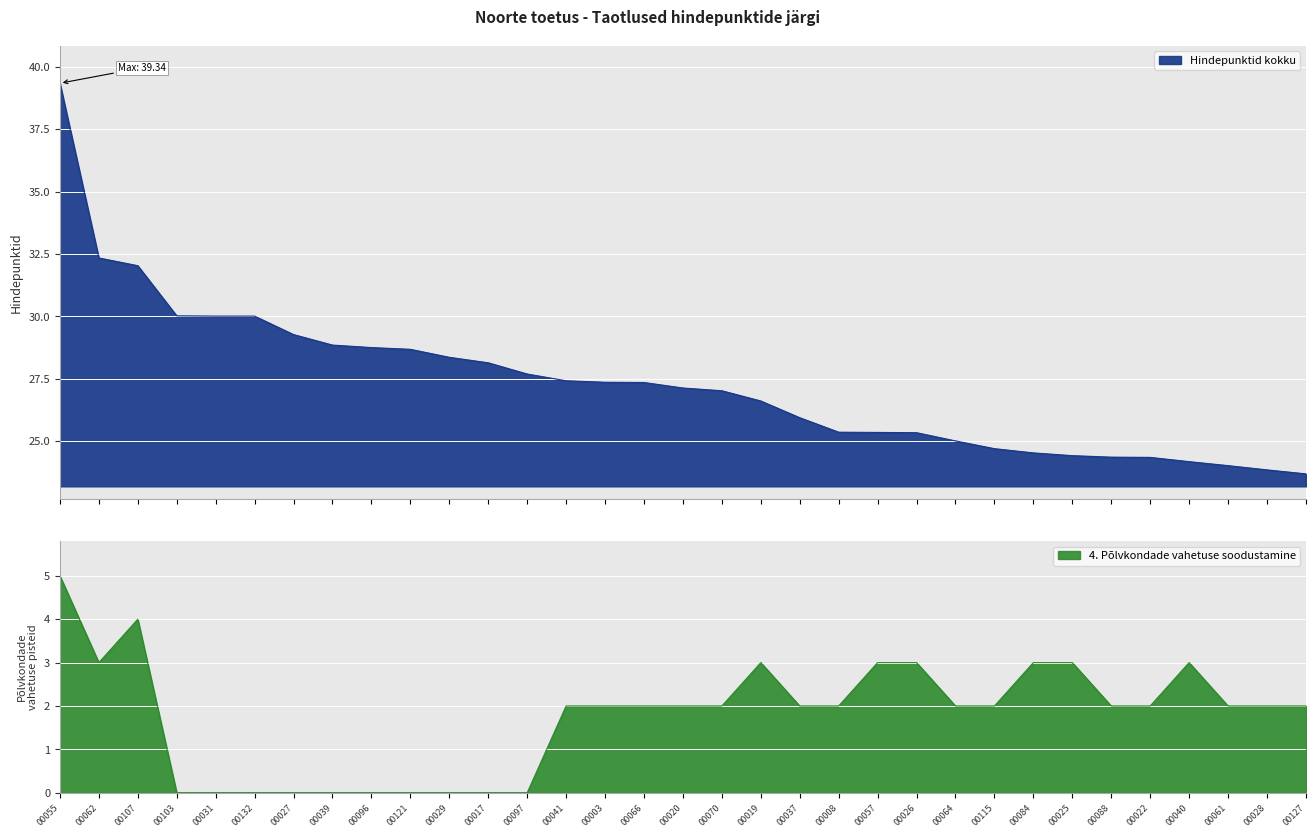

Rank the series by their average value, from highest to lowest.

Hindepunktid kokku, 4. Pohvkondade vahetuse soodustamine